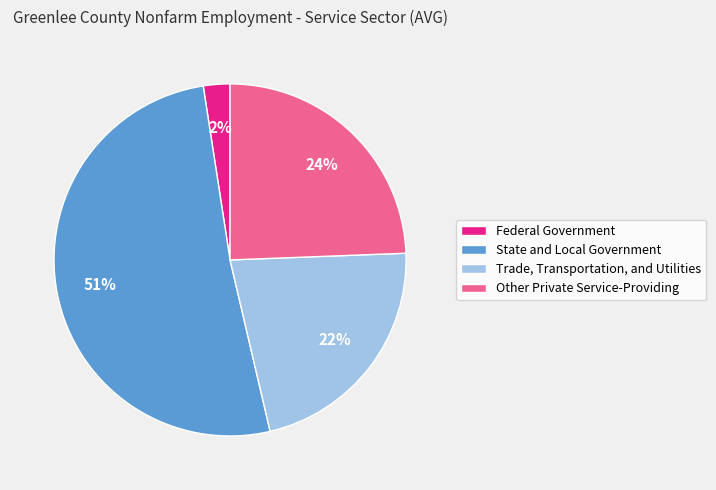

Which category has the smallest portion of the pie?

Federal Government